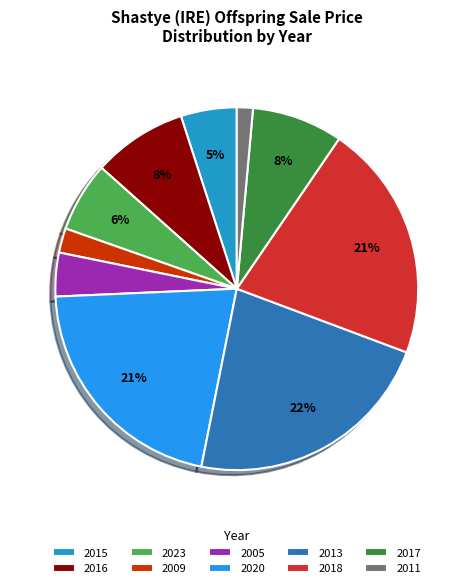

Is the sum of 2011 and 2015 greater than half?

No